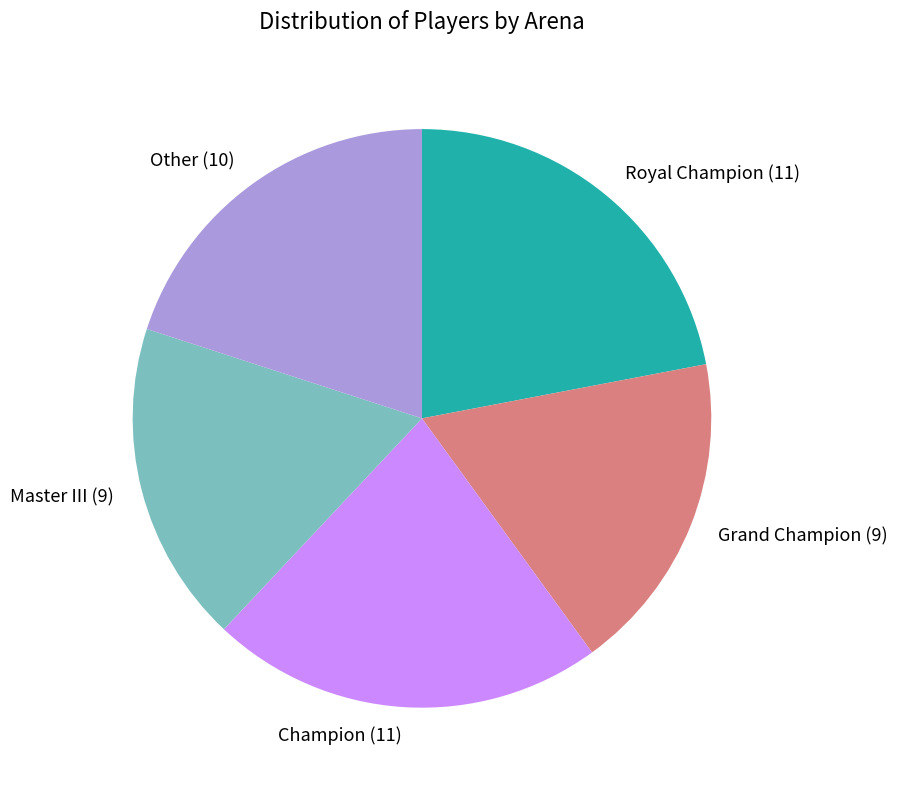

True or false: Other accounts for 20% of the total.

True